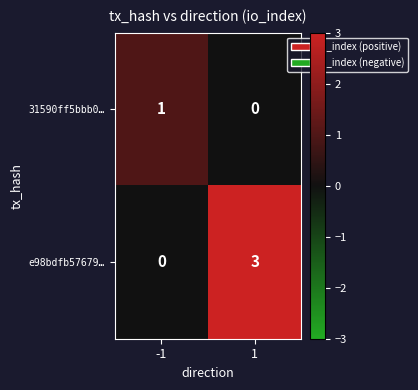

Reading left to right, extract all data points from this chart.

31590ff5bbb0…: -1=1	1=0
e98bdfb57679…: -1=0	1=3